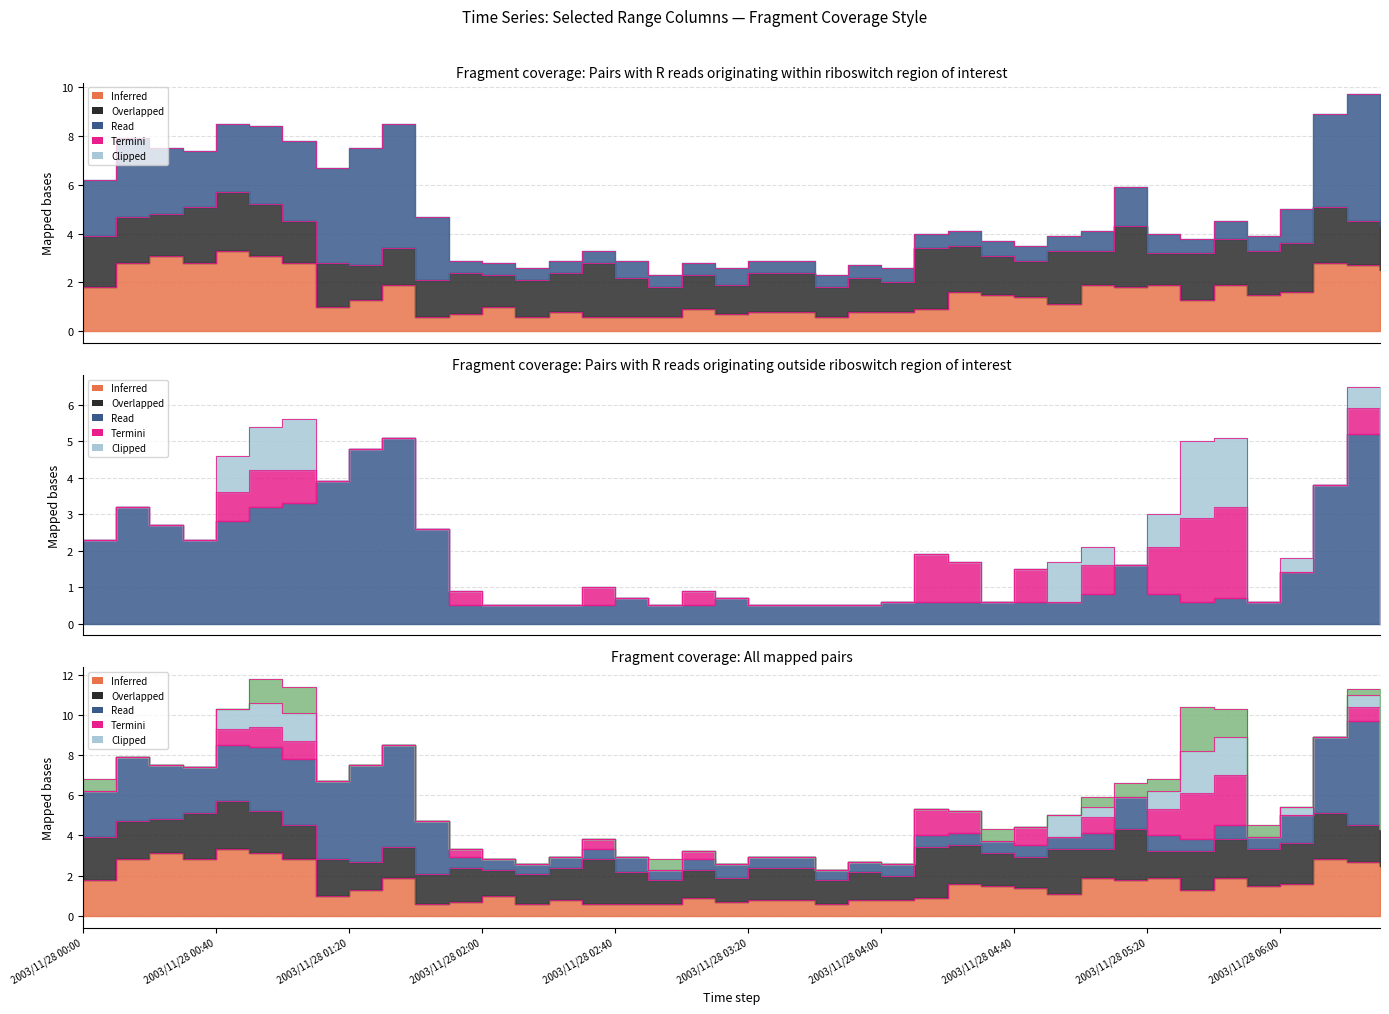

What is the difference between the maximum and minimum values in the Termini_1 series?

3.9